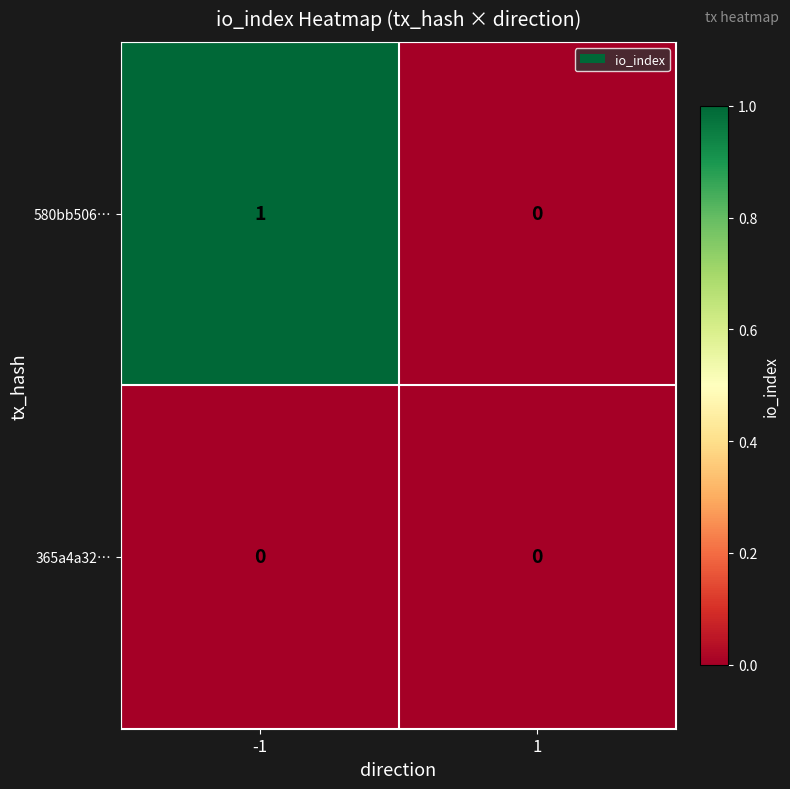

Which series changed the most between -1 and 1?

580bb506…